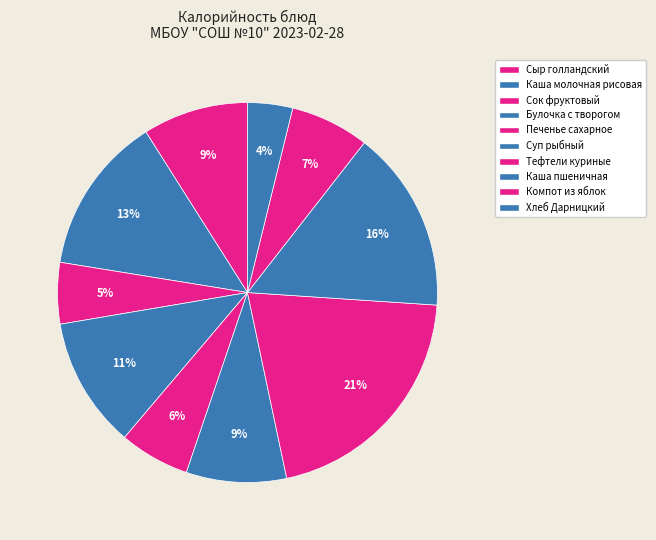

The Суп рыбный slice represents 9% of the pie. True or false?

True